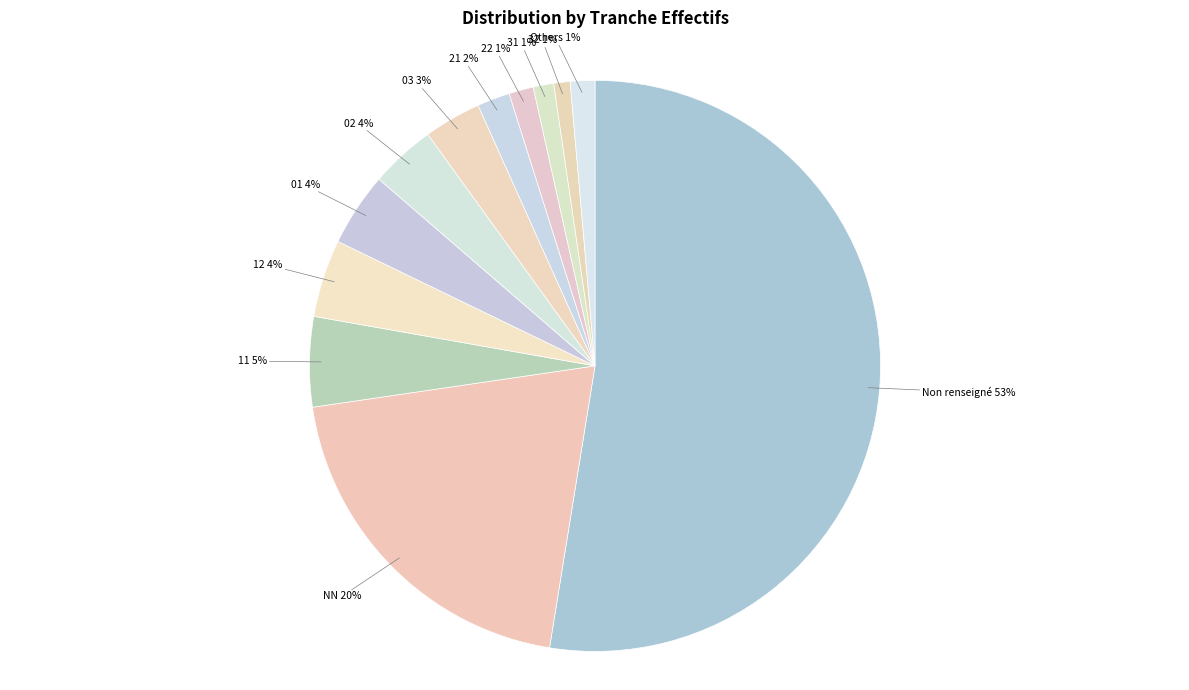

Is the sum of 03 and 01 greater than half?

No